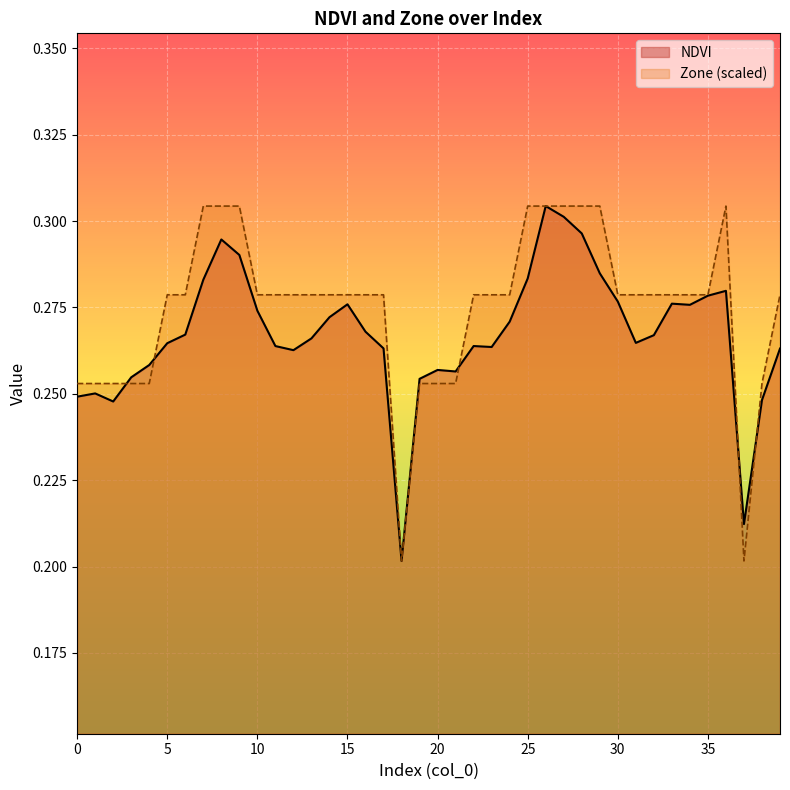

What is the sum of all Zone values?

11.0